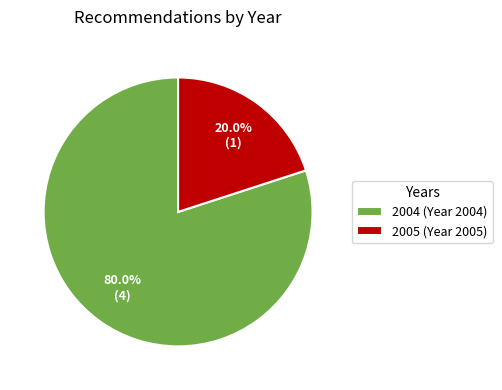

Is there a majority slice in this chart?

Yes